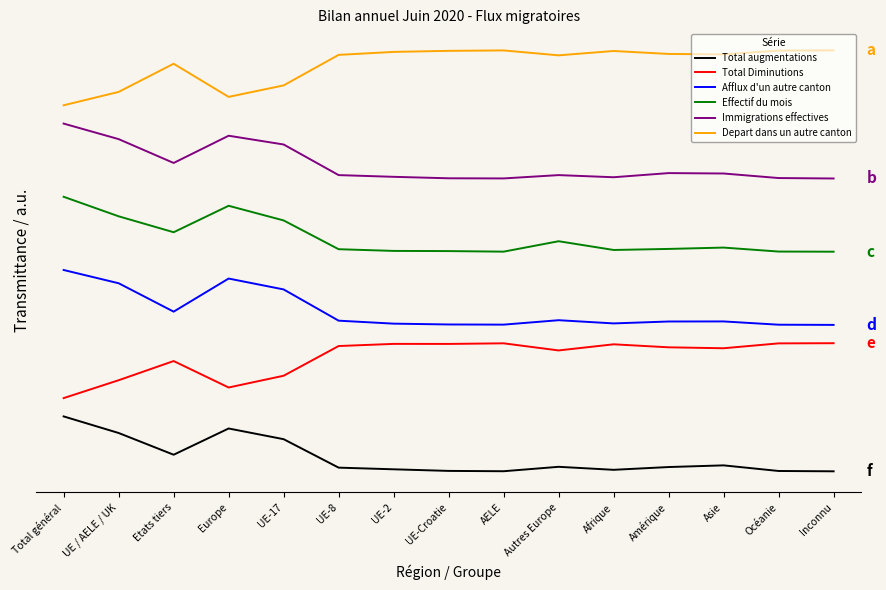

Does the chart have visible grid lines?

No